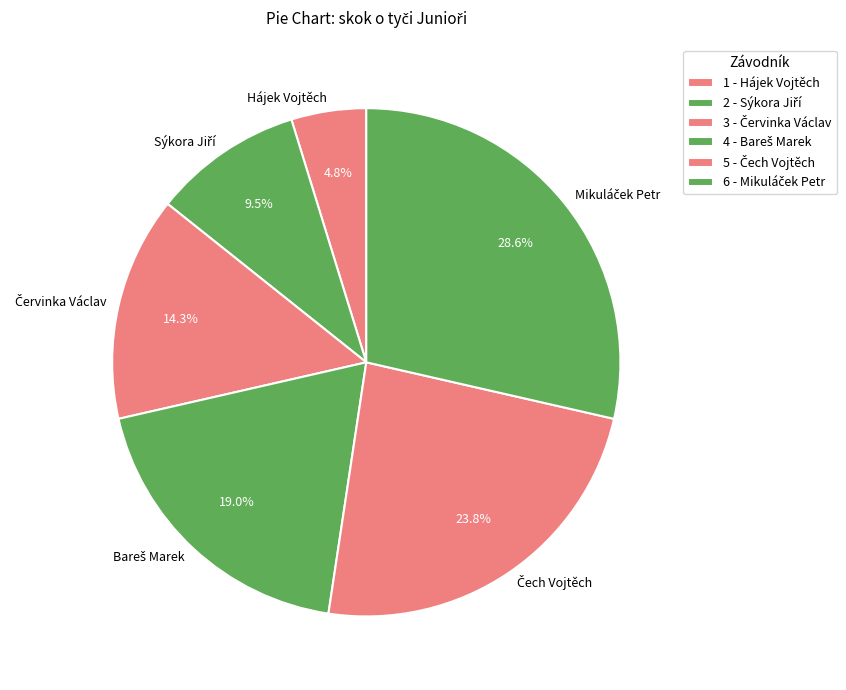

Does any single category account for the majority?

No